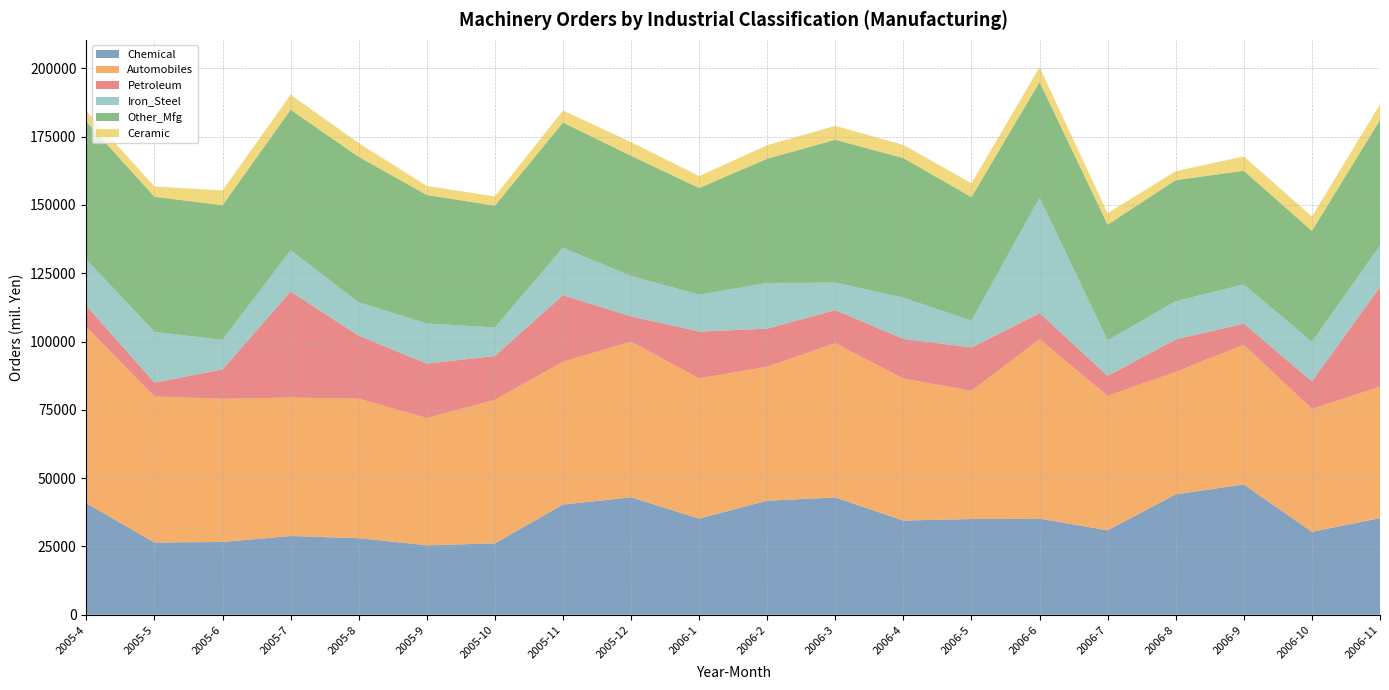

Reading left to right, what are all the values shown in this chart?

Chemical: 40781.1	26437.0	26635.9	28818.4	28025.4	25432.4	26123.1	40330.2	42992.1	35190.5	41744.7	42918.1	34488.0	35026.8	35193.7	30897.7	44070.9	47684.3	30352.6	35358.2
Automobiles: 64565.5	53452.5	52397.8	50677.0	51053.8	46570.0	52538.7	52283.8	56949.2	51304.2	49031.0	56477.9	51934.8	46957.3	65649.2	49201.1	44832.3	51111.1	45000.7	48104.4
Petroleum: 7829.5	5059.6	10752.8	38795.2	23069.0	19929.7	16057.4	24338.7	9300.5	17146.2	13939.7	12125.6	14566.3	15837.5	9580.3	7357.6	11862.7	7777.0	10095.0	36488.2
Iron_Steel: 16839.2	18615.4	10798.0	15165.8	12196.3	14701.7	10411.3	17392.1	14762.6	13515.2	16719.4	10040.8	15037.1	9844.8	42247.6	13000.8	13995.7	14295.9	14429.6	15203.3
Other_Mfg: 50556.0	49420.3	49312.3	51383.3	53264.4	47010.4	44579.1	45829.8	43996.1	39035.7	45478.6	52291.0	51120.5	45200.0	42329.8	42328.7	44334.6	41636.4	40631.4	45934.3
Ceramic: 3736.5	3799.0	5393.9	5502.8	5026.1	3321.2	3394.6	4395.8	4989.4	4363.2	4960.0	5106.8	4835.7	5042.1	5406.0	4197.4	3266.1	5260.4	5245.2	5703.1